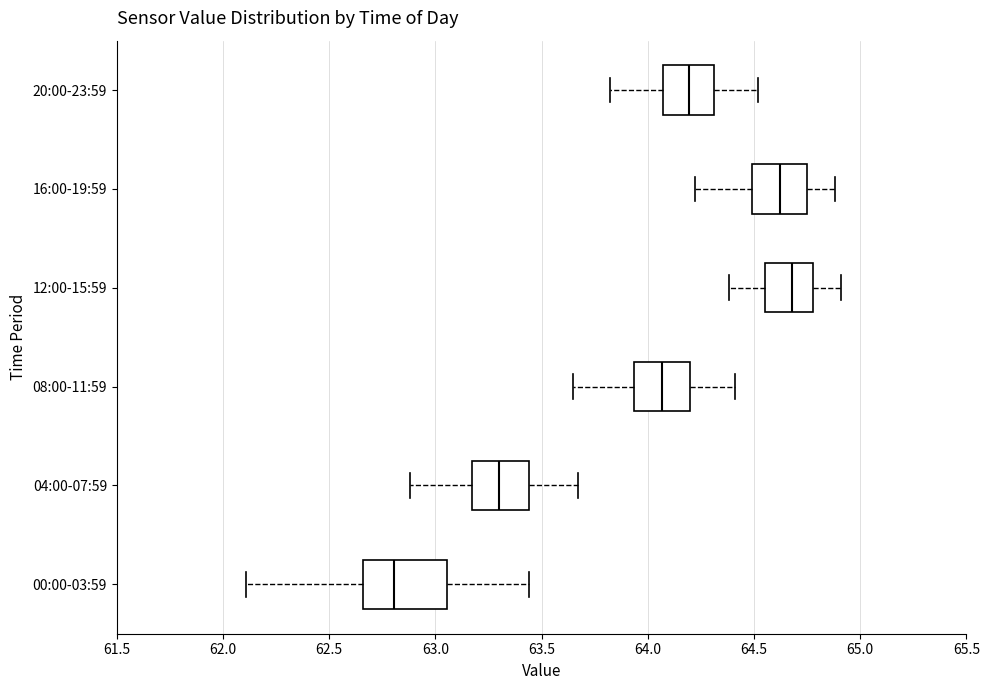

Reading bottom to top, transcribe this box plot: for each box, give where its median line is, the range the box spans, and where its two whiskers end, as read against the x-axis. The values are not printed on the chart, so give them approximately, as read against the axis.

00:00-03:59: median 62.80, box 62.65 to 63.05, whiskers 62.10 to 63.45
04:00-07:59: median 63.30, box 63.15 to 63.45, whiskers 62.90 to 63.65
08:00-11:59: median 64.05, box 63.95 to 64.20, whiskers 63.65 to 64.40
12:00-15:59: median 64.70, box 64.55 to 64.80, whiskers 64.40 to 64.90
16:00-19:59: median 64.60, box 64.50 to 64.75, whiskers 64.20 to 64.90
20:00-23:59: median 64.20, box 64.05 to 64.30, whiskers 63.80 to 64.50